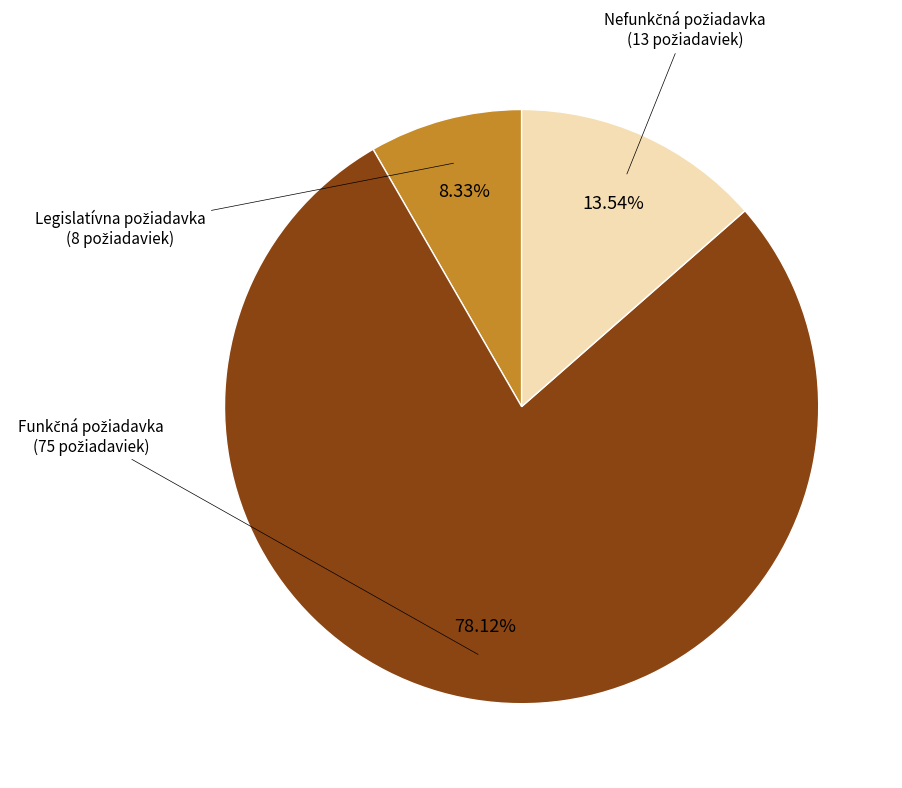

What is the largest slice in the pie chart?

Funkčná požiadavka